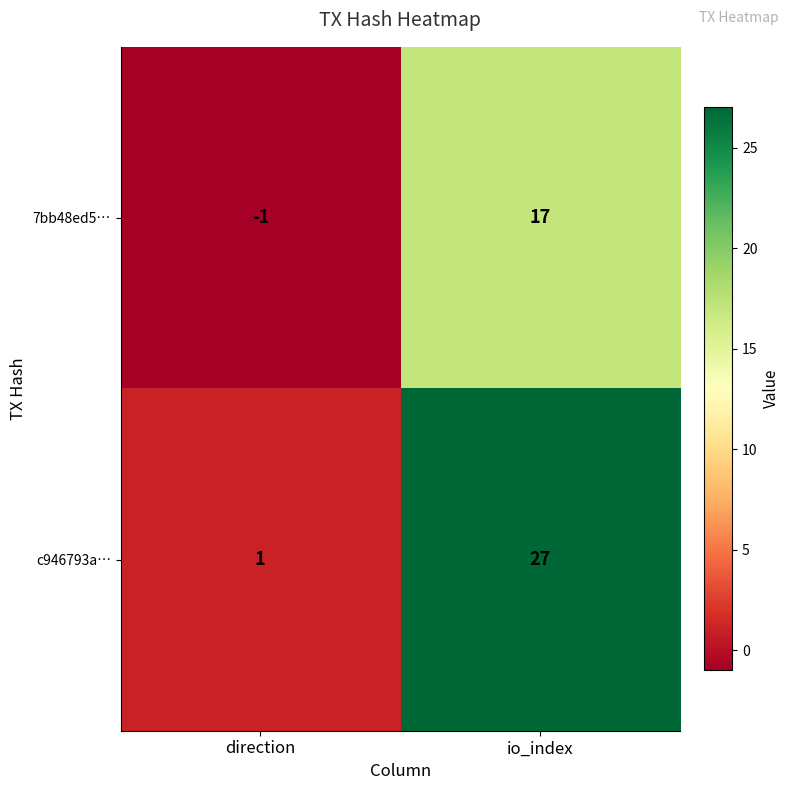

What value does the c946793a… series have at io_index, to the nearest 10?

30